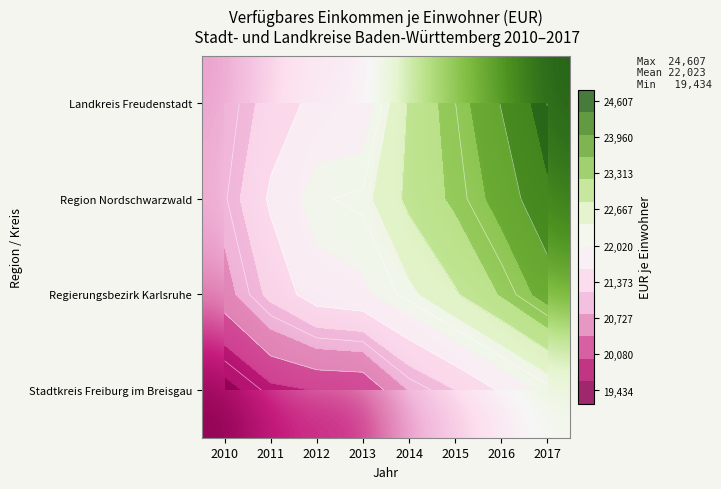

What is the sum of the Stadtkreis Freiburg im Breisgau values at 2016 and 2015?

42850